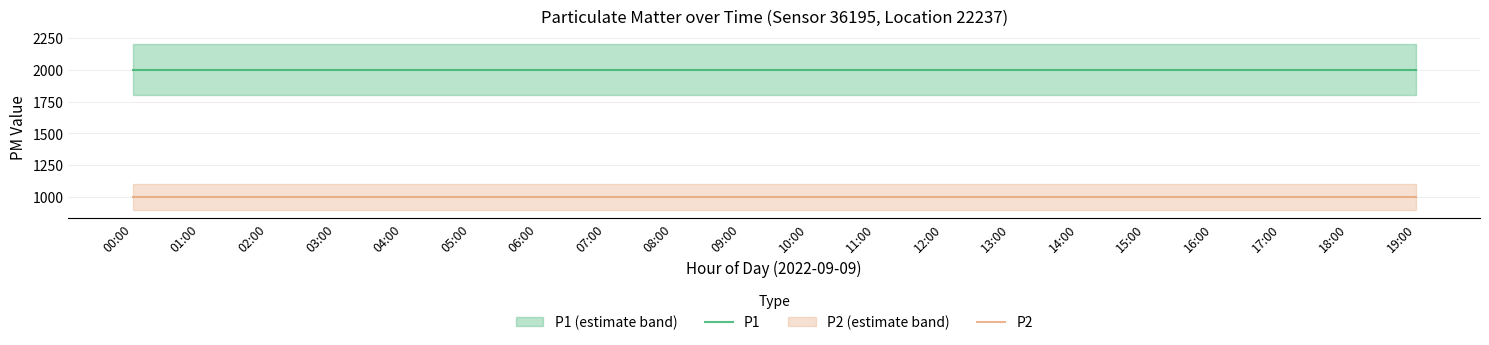

Reading left to right, what are all the values shown in this chart?

P1: 00:00=1999.9	01:00=1999.9	02:00=1999.9	03:00=1999.9	04:00=1999.9	05:00=1999.9	06:00=1999.9	07:00=1999.9	08:00=1999.9	09:00=1999.9	10:00=1999.9	11:00=1999.9	12:00=1999.9	13:00=1999.9	14:00=1999.9	15:00=1999.9	16:00=1999.9	17:00=1999.9	18:00=1999.9	19:00=1999.9
P2: 00:00=999.9	01:00=999.9	02:00=999.9	03:00=999.9	04:00=999.9	05:00=999.9	06:00=999.9	07:00=999.9	08:00=999.9	09:00=999.9	10:00=999.9	11:00=999.9	12:00=999.9	13:00=999.9	14:00=999.9	15:00=999.9	16:00=999.9	17:00=999.9	18:00=999.9	19:00=999.9